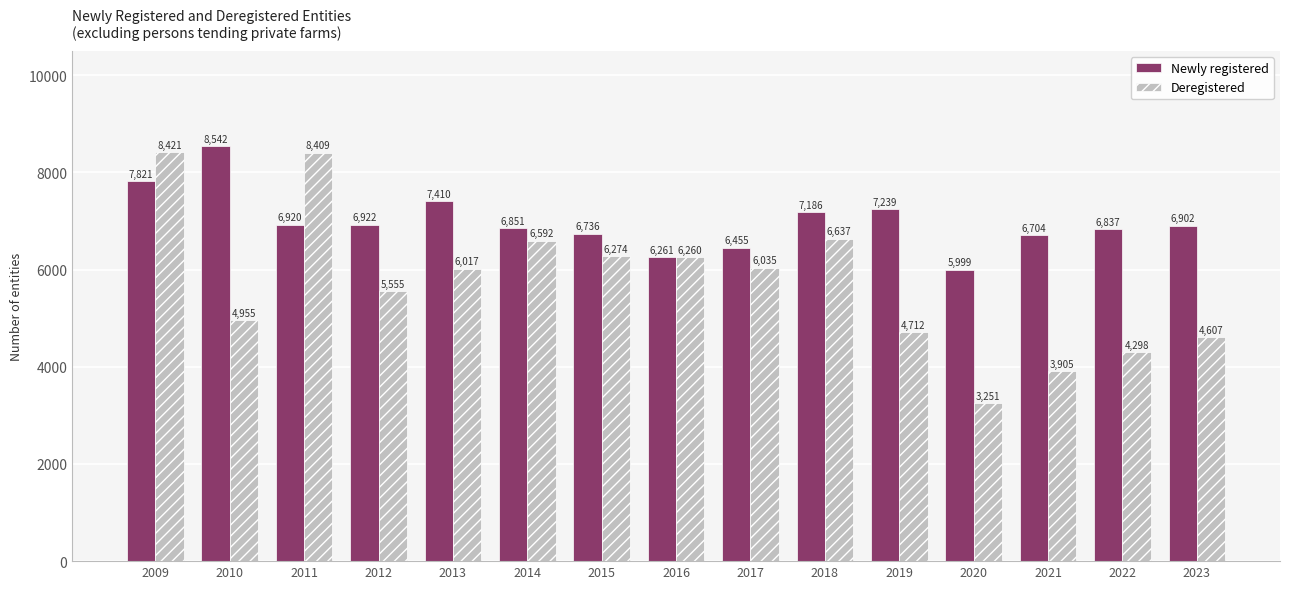

Count the number of data series in this chart.

2